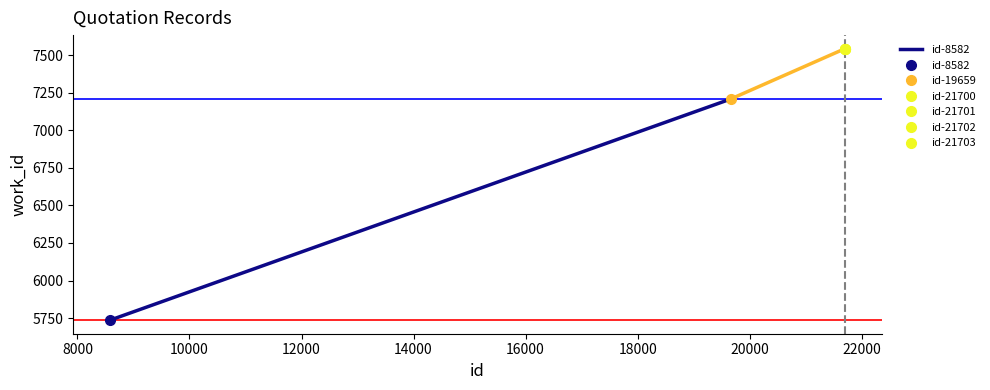

What is the smallest value displayed?

5737